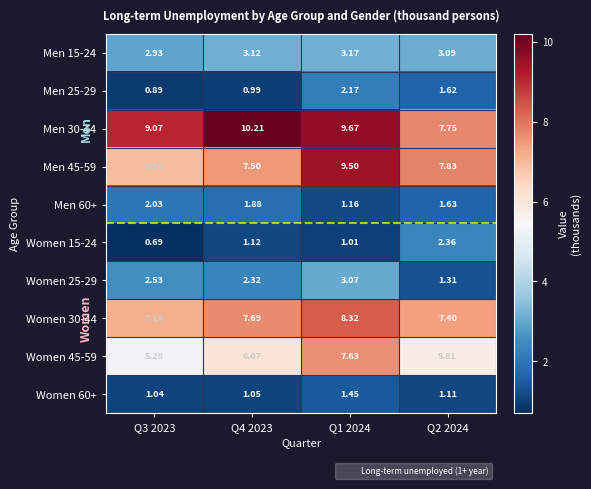

Is the value of Men 30-44 at Q1 2024 greater than the value of Men 15-24 at Q3 2023?

Yes